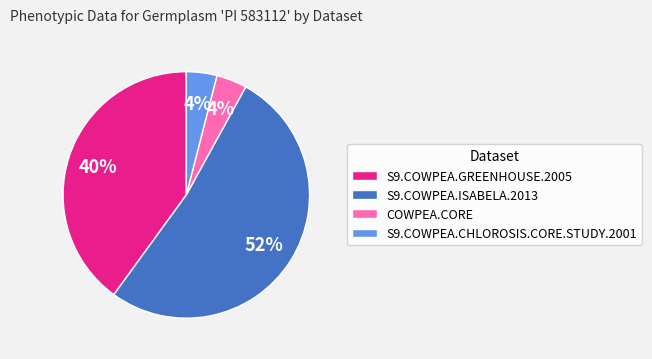

How many segments does this pie chart have?

4